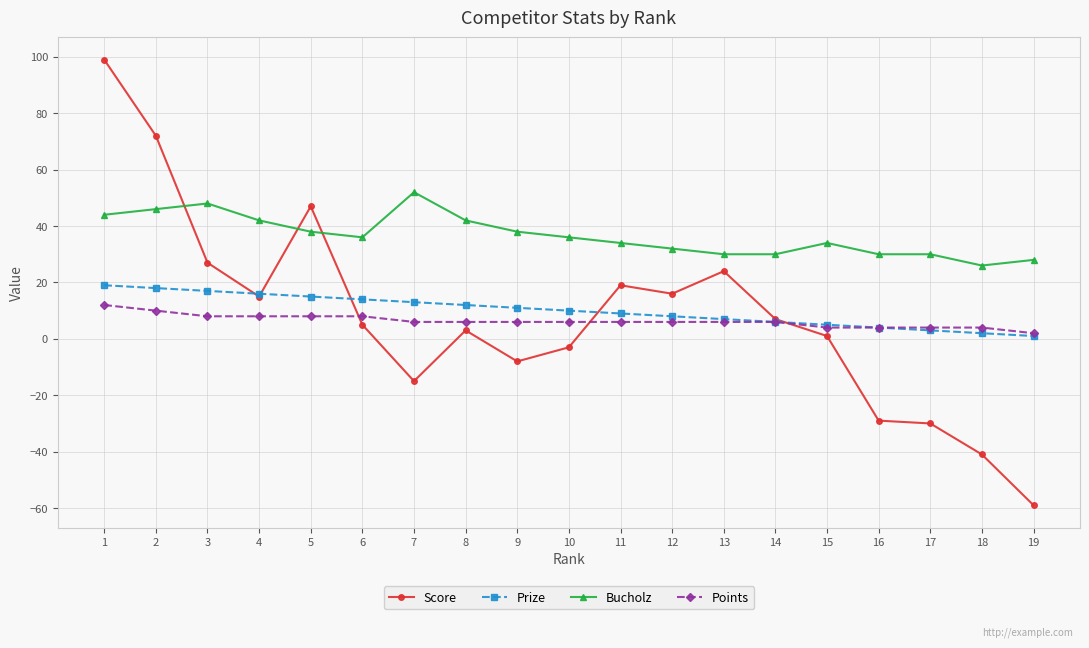

Reading left to right, transcribe all the data shown in this chart.

Score: 1=99	2=72	3=27	4=15	5=47	6=5	7=-15	8=3	9=-8	10=-3	11=19	12=16	13=24	14=7	15=1	16=-29	17=-30	18=-41	19=-59
Prize: 1=19	2=18	3=17	4=16	5=15	6=14	7=13	8=12	9=11	10=10	11=9	12=8	13=7	14=6	15=5	16=4	17=3	18=2	19=1
Bucholz: 1=44	2=46	3=48	4=42	5=38	6=36	7=52	8=42	9=38	10=36	11=34	12=32	13=30	14=30	15=34	16=30	17=30	18=26	19=28
Points: 1=12	2=10	3=8	4=8	5=8	6=8	7=6	8=6	9=6	10=6	11=6	12=6	13=6	14=6	15=4	16=4	17=4	18=4	19=2